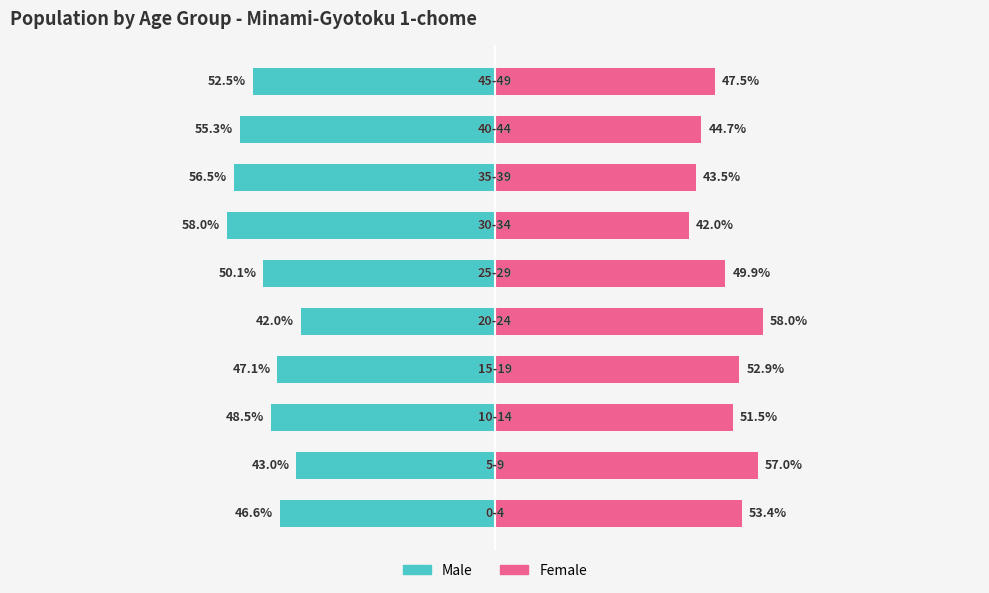

How many distinct data groups are displayed?

2